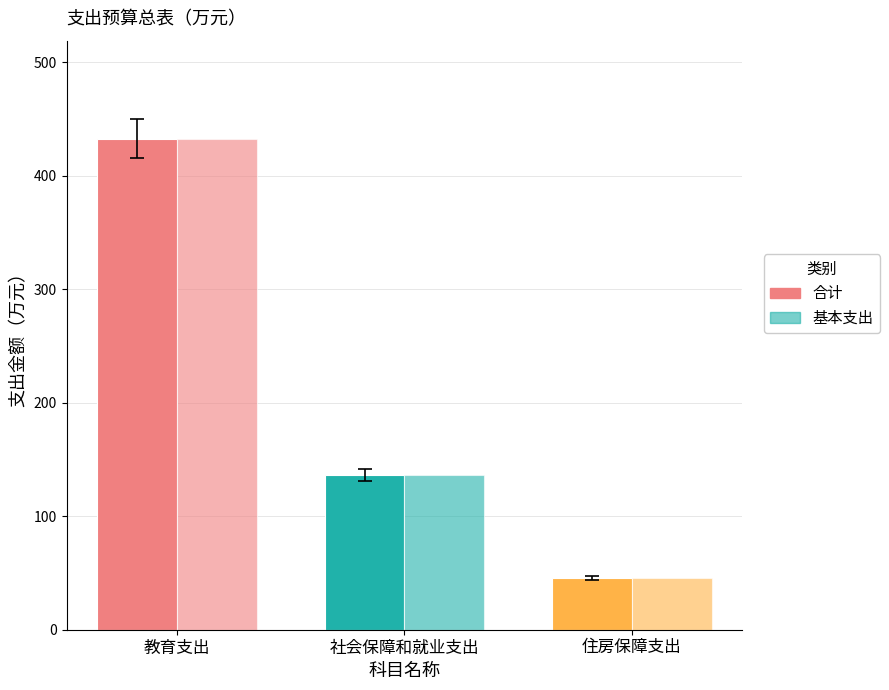

Does the chart contain any negative values?

No